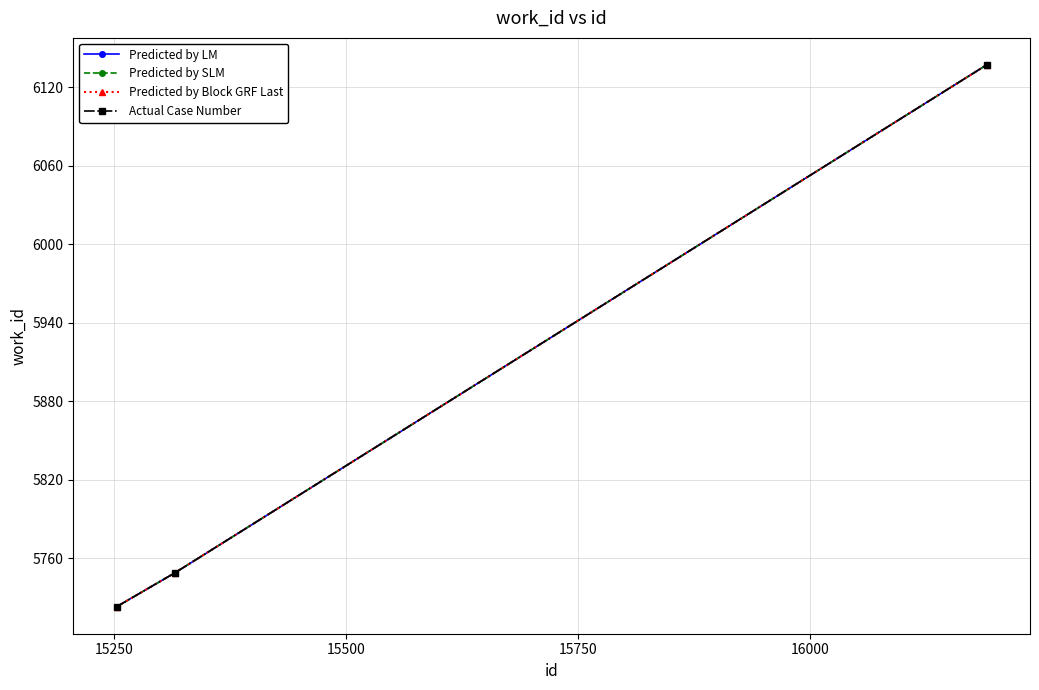

What is the lowest value of the Predicted by SLM series?

5723